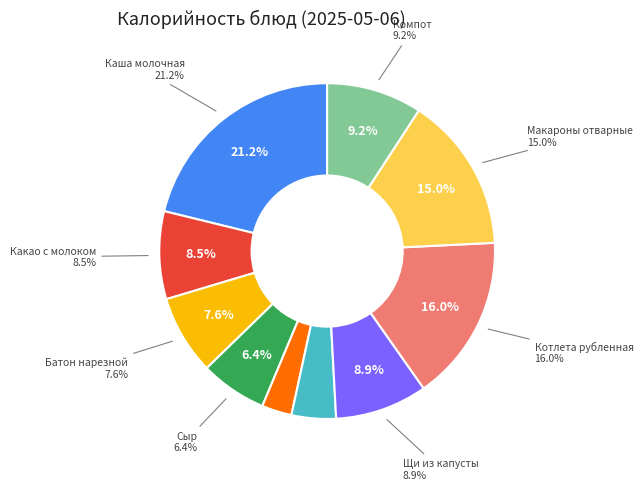

How many slices are in this pie chart?

10